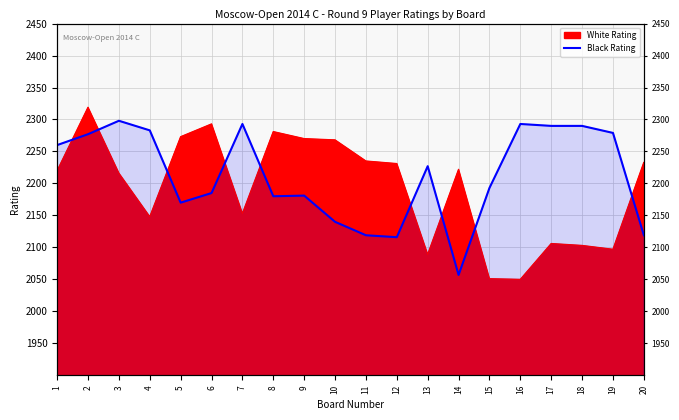

Approximately how many times larger is the value at 3 compared to 19?

1.0